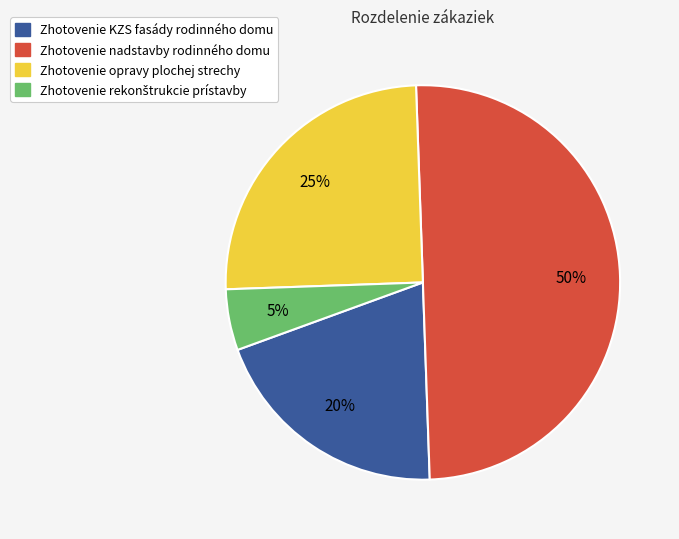

How many slices are in this pie chart?

4